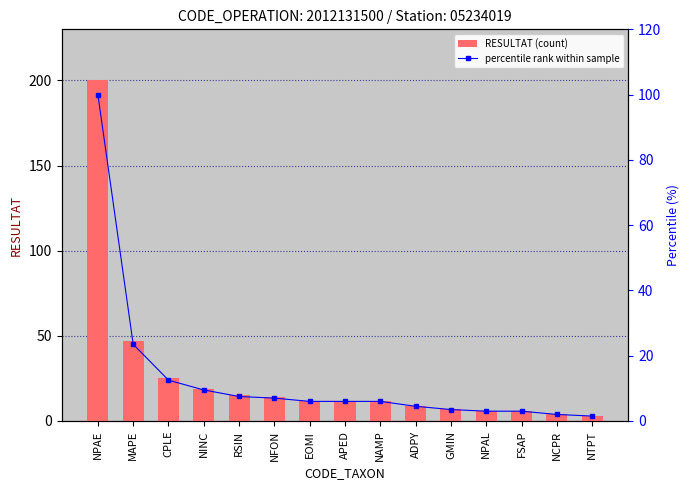

What are all the series names shown in the legend?

RESULTAT (count), percentile rank within sample